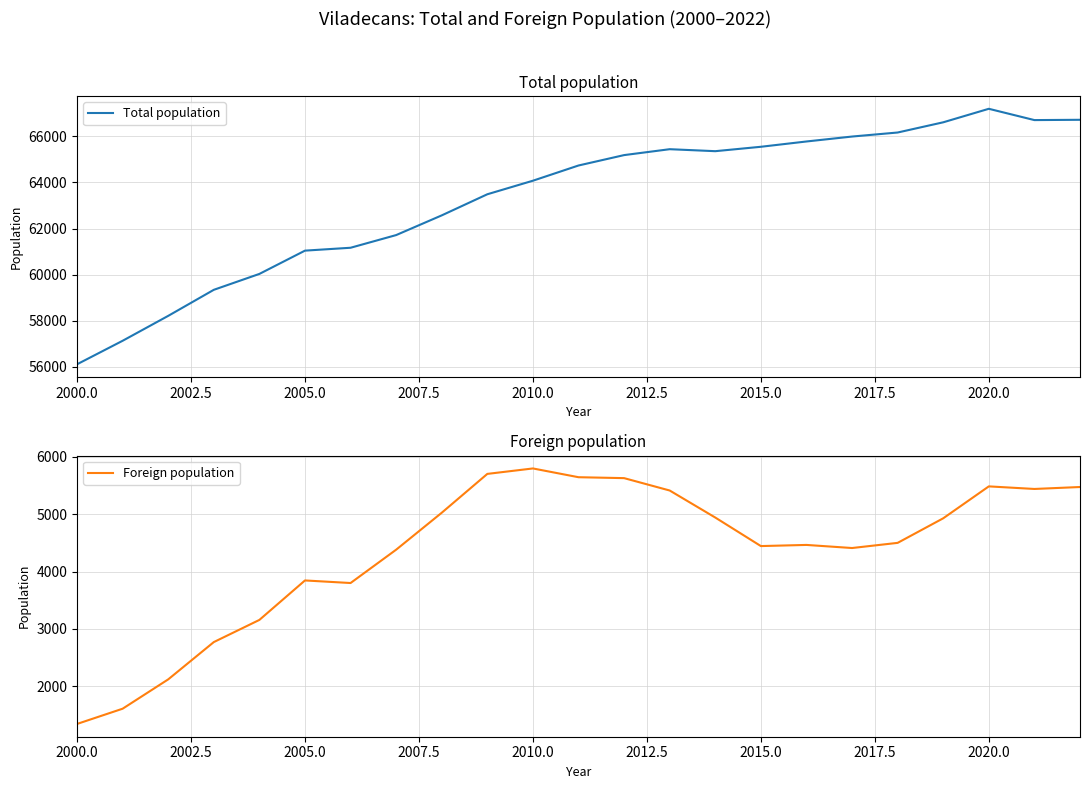

Reading left to right, transcribe all the data shown in this chart.

Total population: 56112	57132	58213	59343	60033	61043	61168	61718	62573	63489	64077	64737	65188	65444	65358	65549	65779	65993	66168	66611	67197	66707	66720
Foreign population: 1339	1605	2117	2768	3155	3844	3799	4381	5026	5704	5799	5646	5630	5414	4942	4444	4464	4410	4500	4929	5486	5441	5475